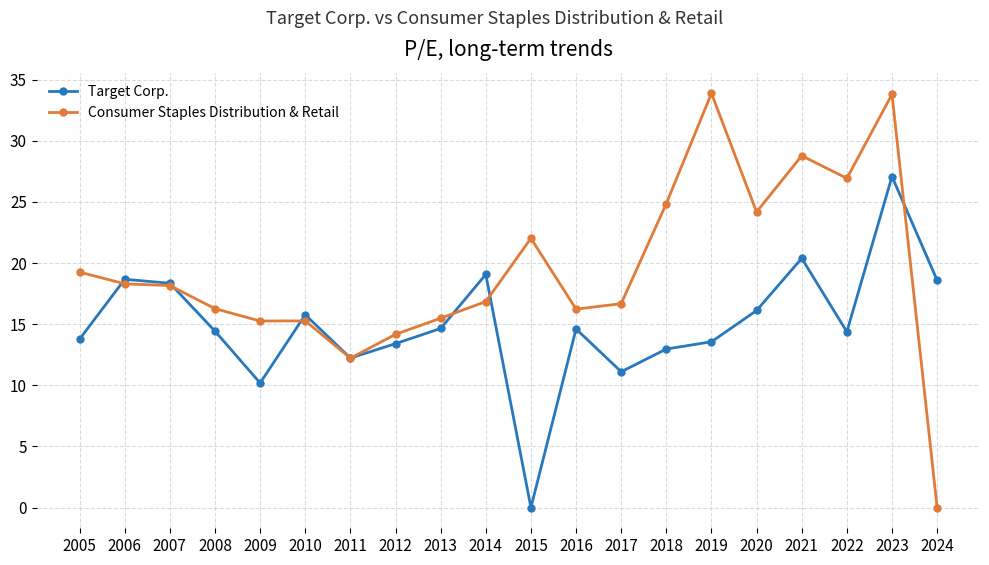

Does the chart display data point markers on the line(s)?

Yes